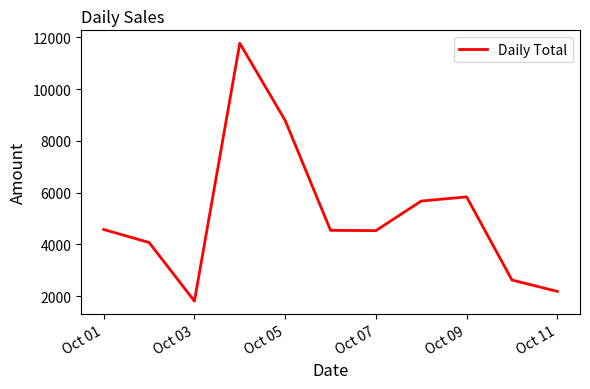

What is the maximum value shown in the chart?

11778.0